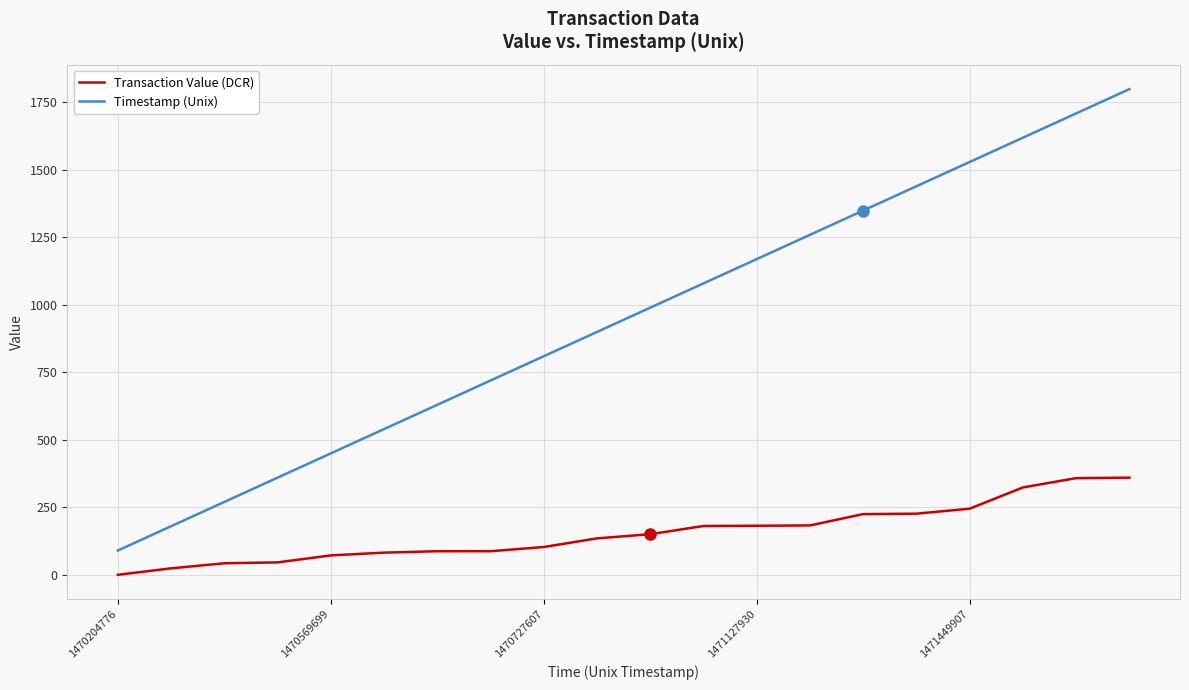

Does the chart display data point markers on the line(s)?

No